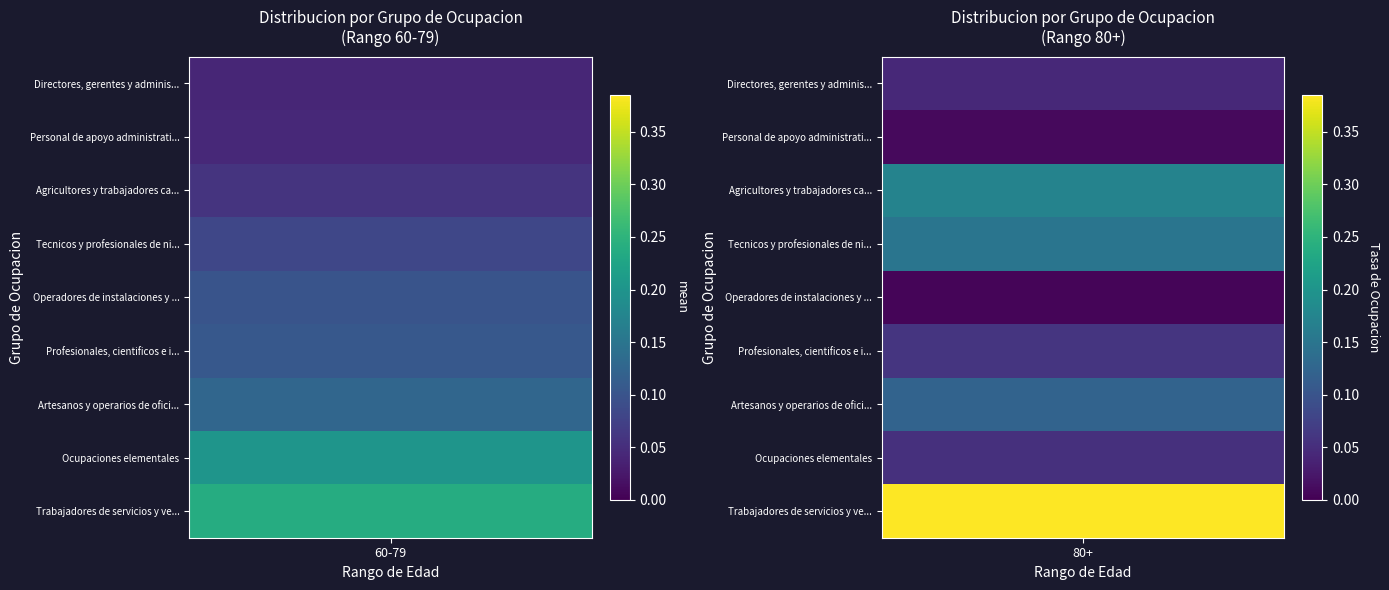

At which category does the chart reach its peak across all series?

1